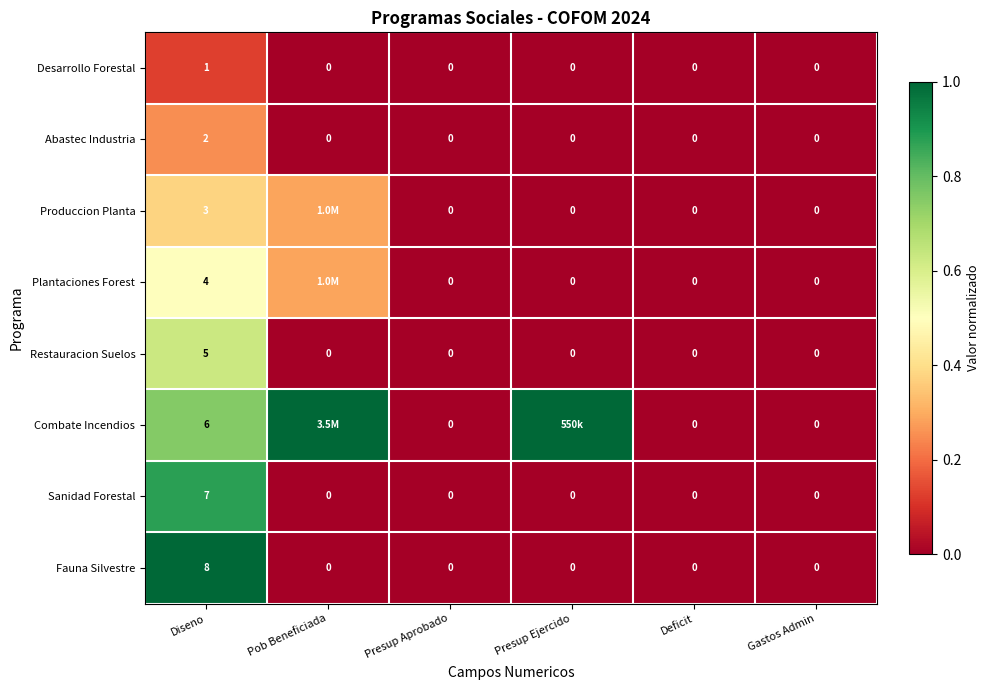

Is the value of Produccion Planta at Diseno greater than the value of Sanidad Forestal at Diseno?

No